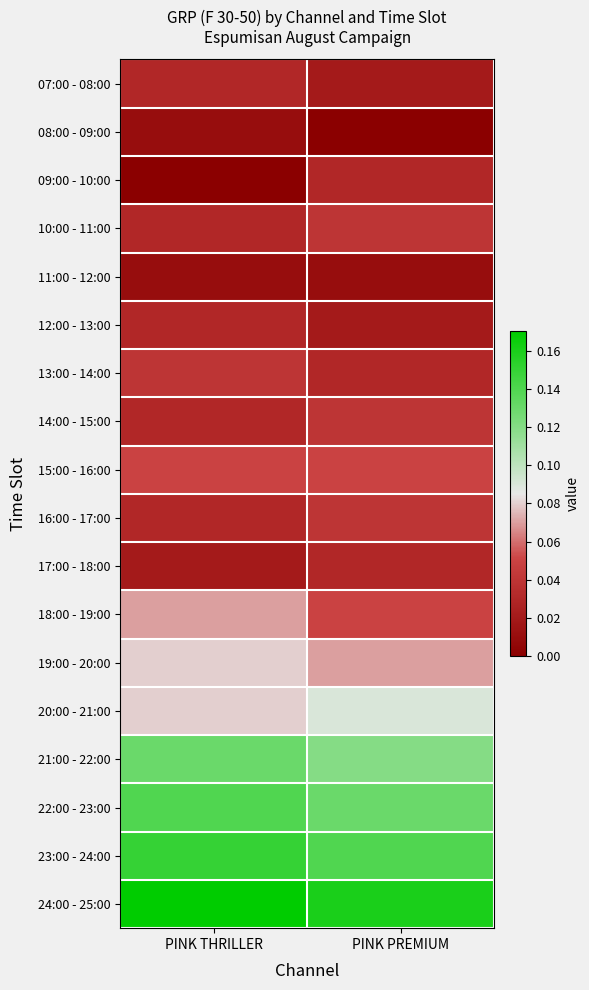

At which category is the sum across all series the highest?

PINK THRILLER